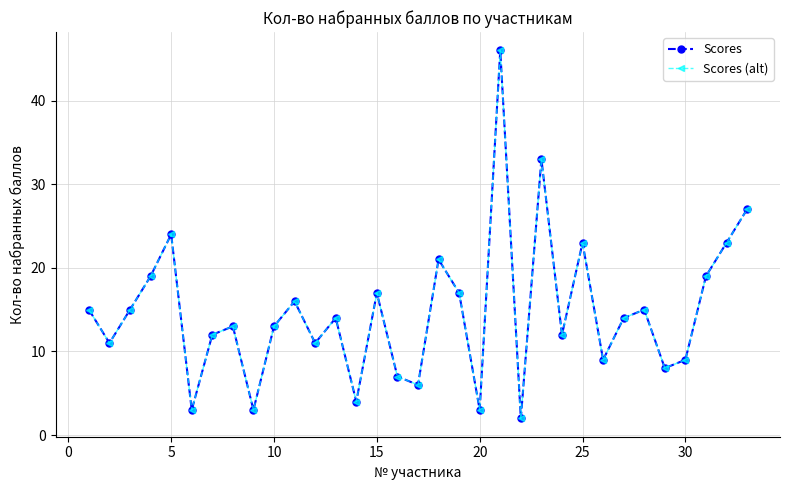

True or false: Scores and Scores (alt) cross at least once.

False